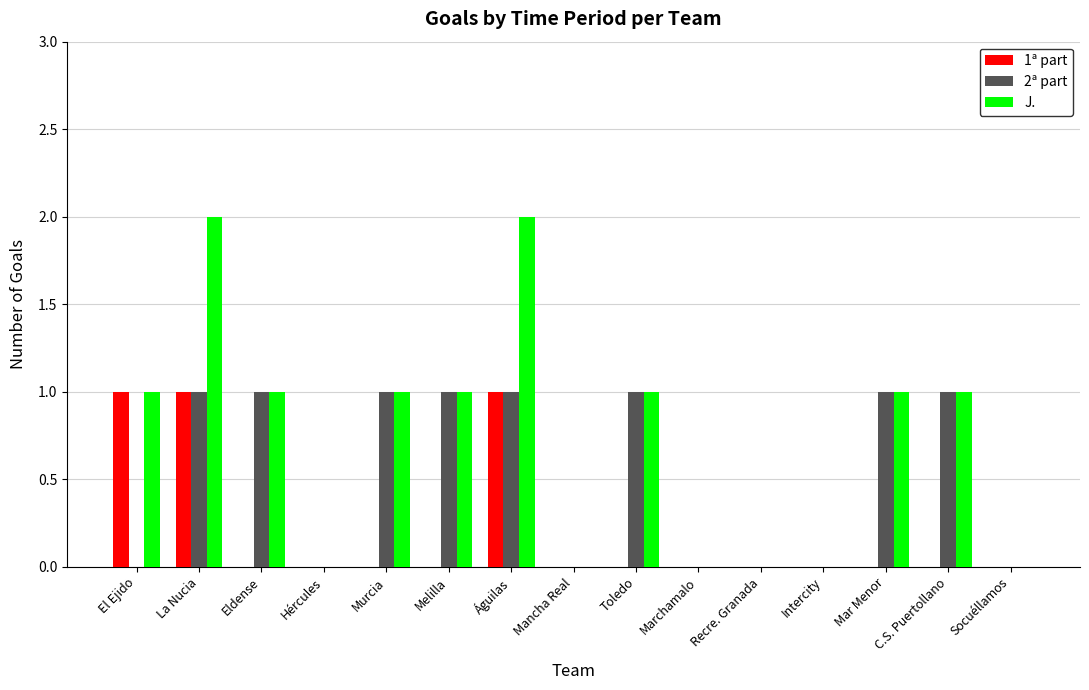

What are all the series names shown in the legend?

1ª part, 2ª part, J.